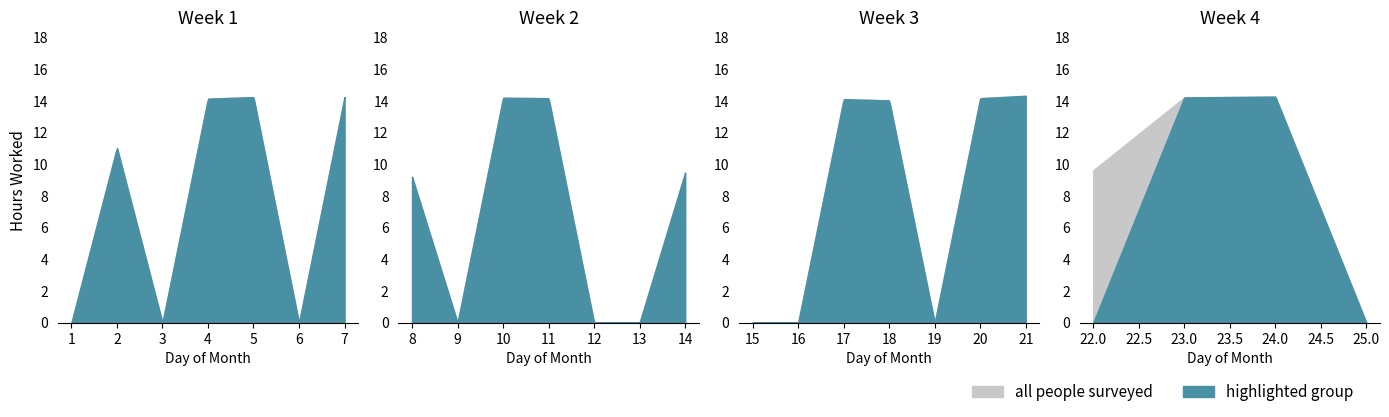

Reading right to left, extract all data points from this chart.

all people surveyed: 0.0	14.3	14.2	9.6	14.3	14.2	0.0	14.0	14.1	0.0	0.0	9.5	0.0	0.0	14.2	14.2	0.0	9.2	14.2	0.0	14.2	14.1	0.0	11.1	0.0
highlighted group: 0.0	14.3	14.2	0.0	14.3	14.2	0.0	14.0	14.1	0.0	0.0	9.5	0.0	0.0	14.2	14.2	0.0	9.2	14.2	0.0	14.2	14.1	0.0	11.1	0.0